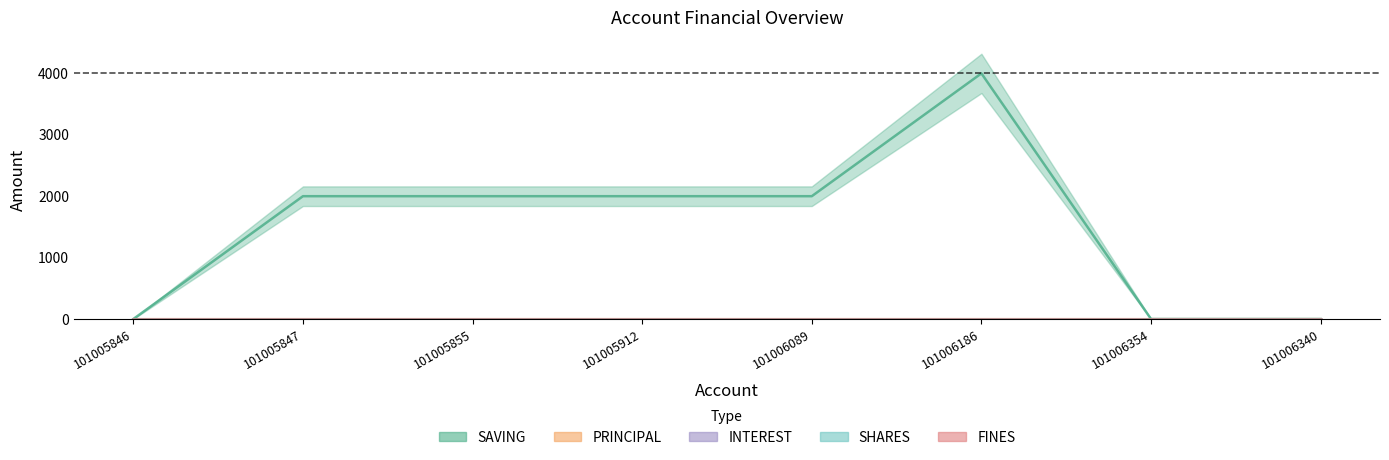

Reading left to right, extract all data points from this chart.

SAVING: 0	2000	2000	2000	2000	4000	0	0
PRINCIPAL: 0	0	0	0	0	0	0	0
INTEREST: 0	0	0	0	0	0	0	0
SHARES: 0	0	0	0	0	0	0	0
FINES: 0	0	0	0	0	0	0	0